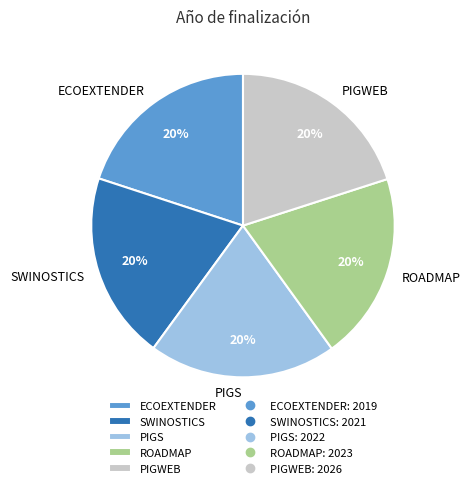

What is the ratio of the value at PIGWEB to the value at ECOEXTENDER?

1.0